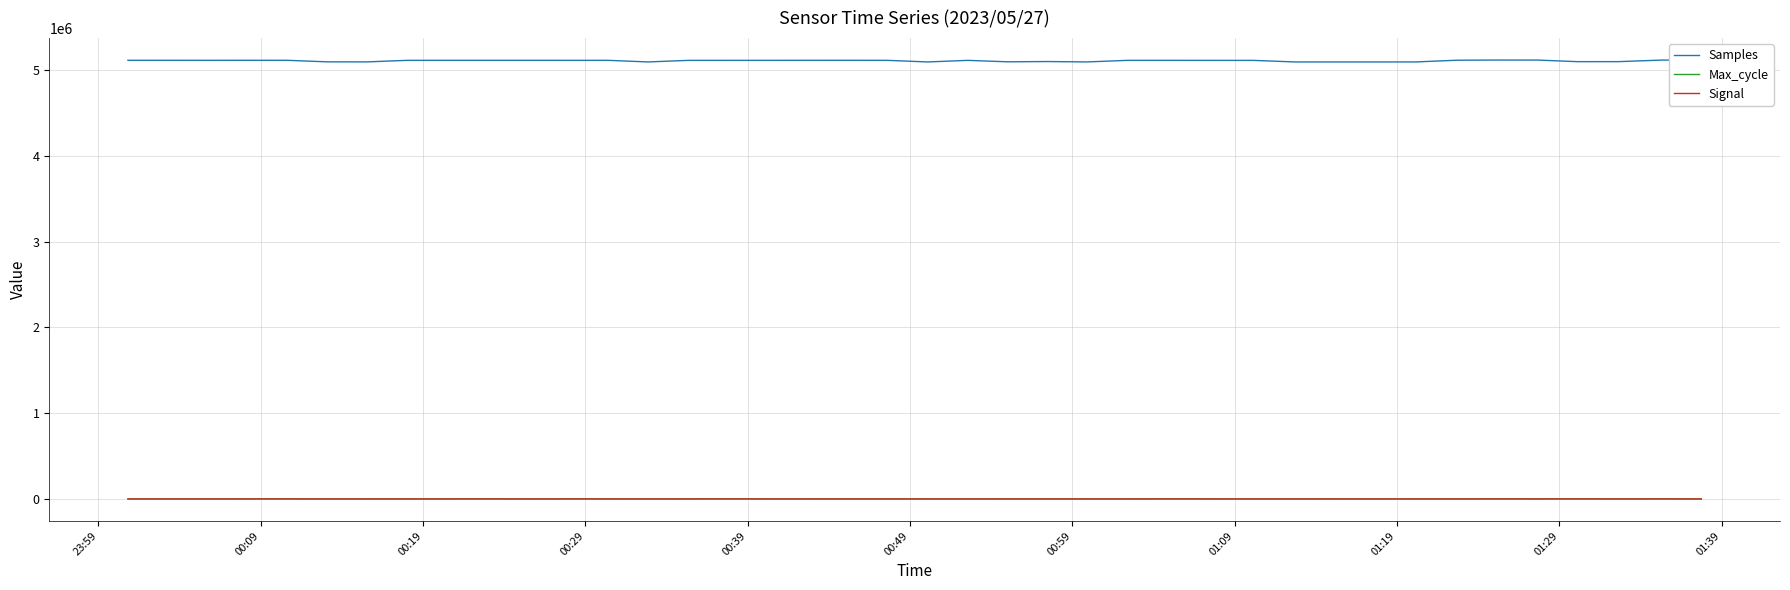

What is the maximum value for Samples?

5115187